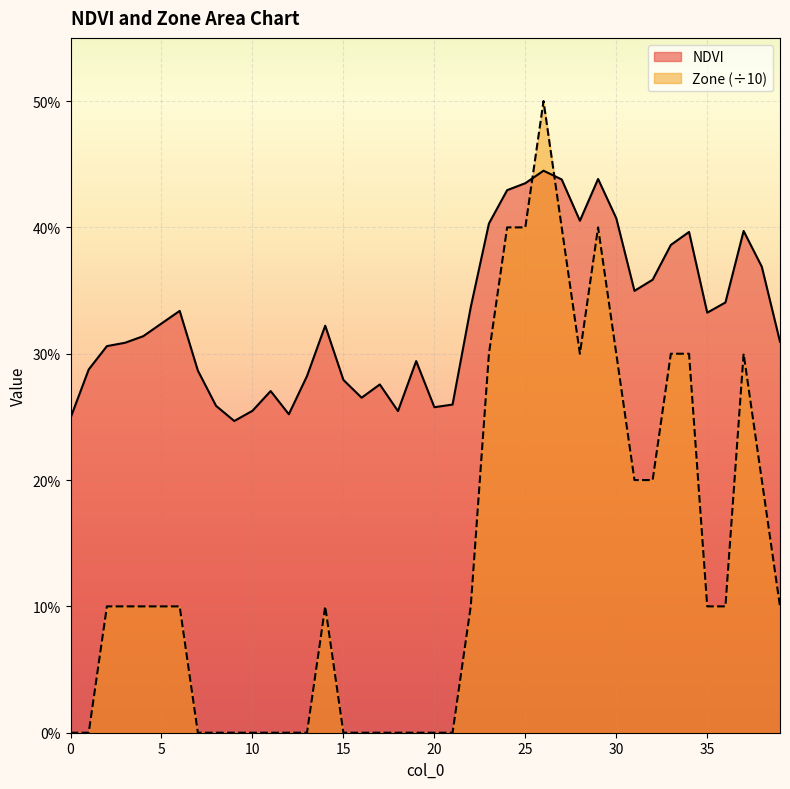

How many lines are shown in the chart?

2